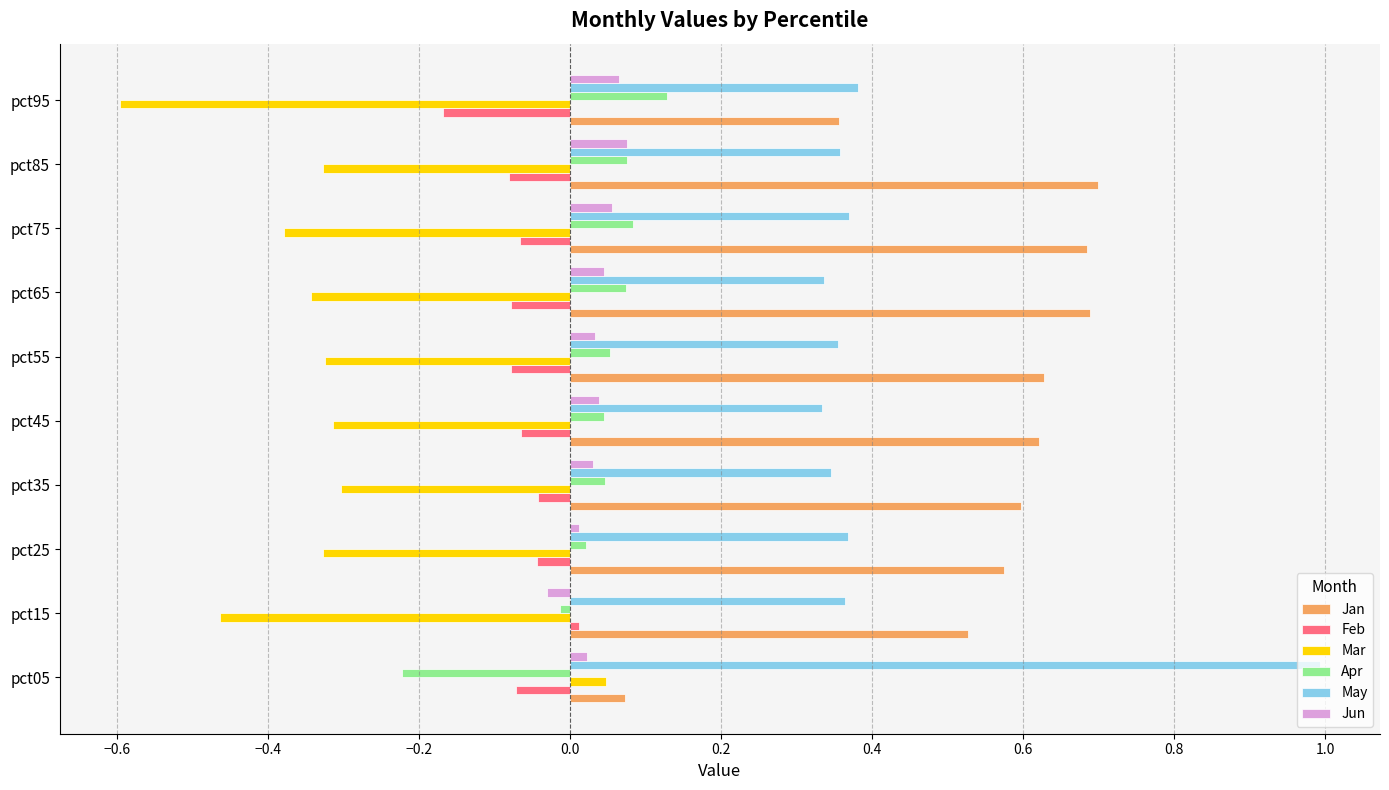

At which category does the chart reach its minimum across all series?

pct95